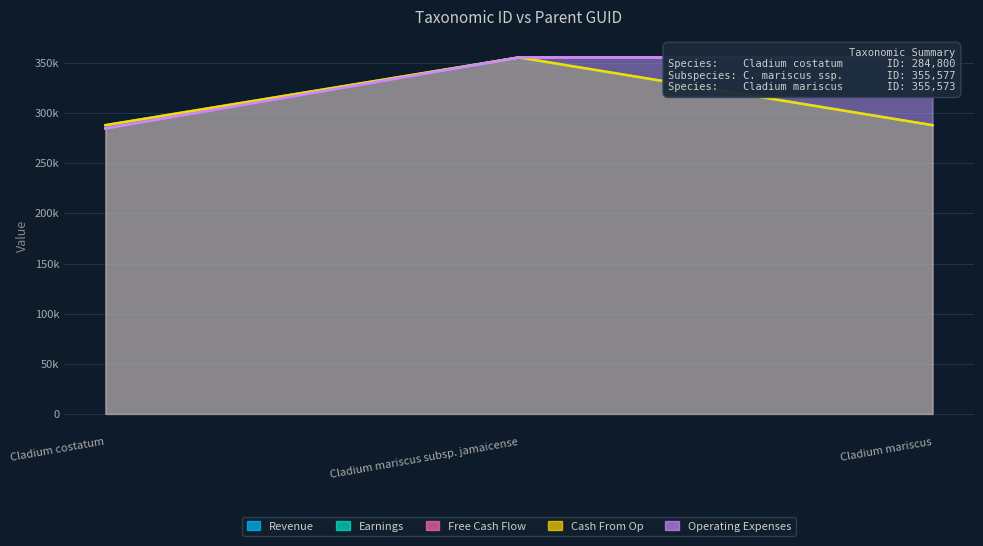

At which category is the sum across all series the highest?

Cladium mariscus subsp. jamaicense